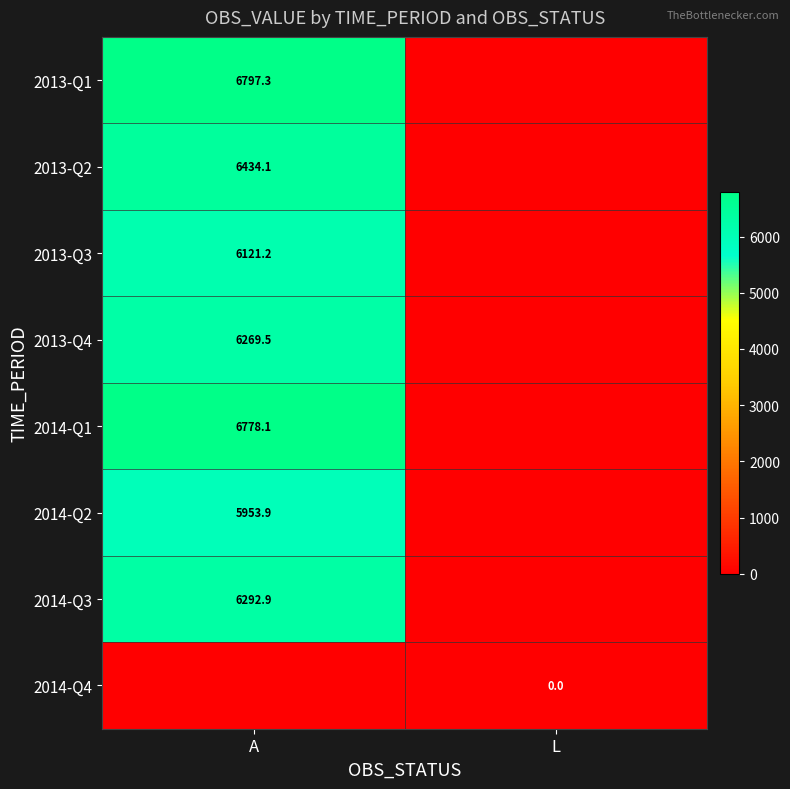

True or false: 2013-Q2 has a value of 6434.1 at A.

True